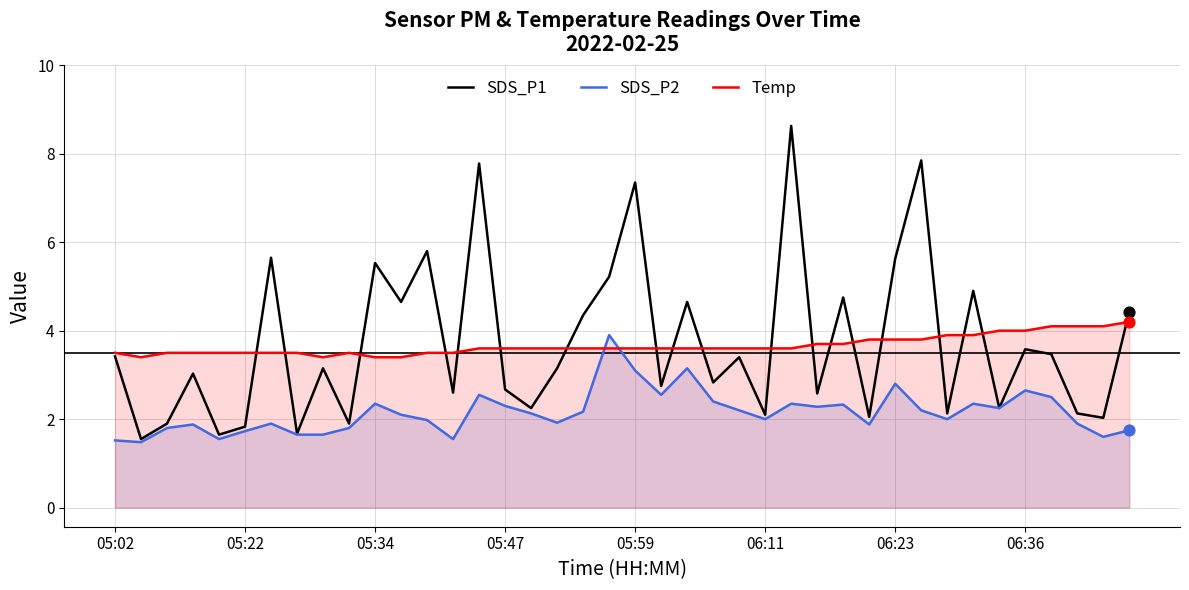

Which series has the largest total across all categories?

SDS_P1